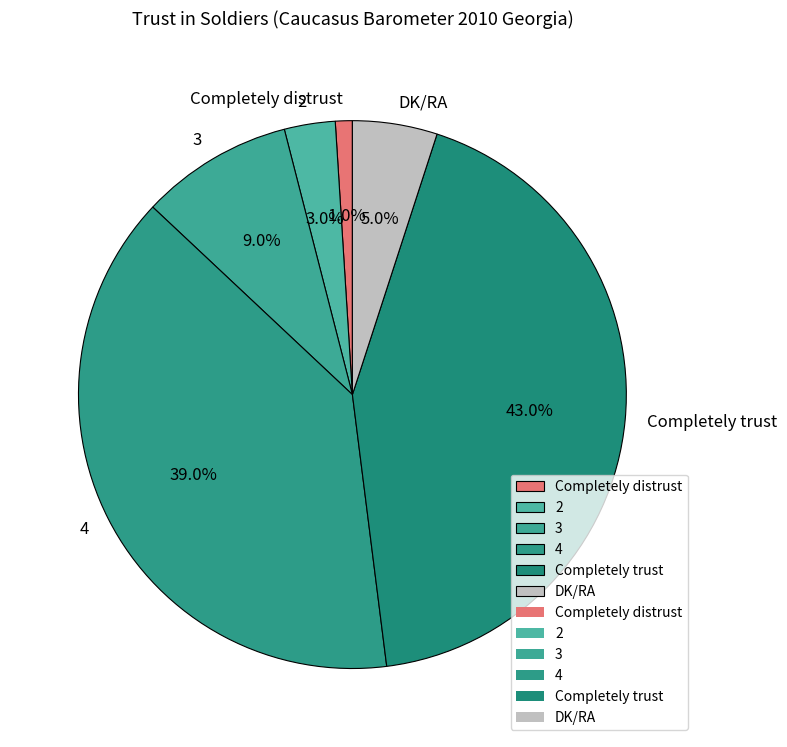

To the nearest percent, what is the difference between the largest and smallest slice percentages?

42%